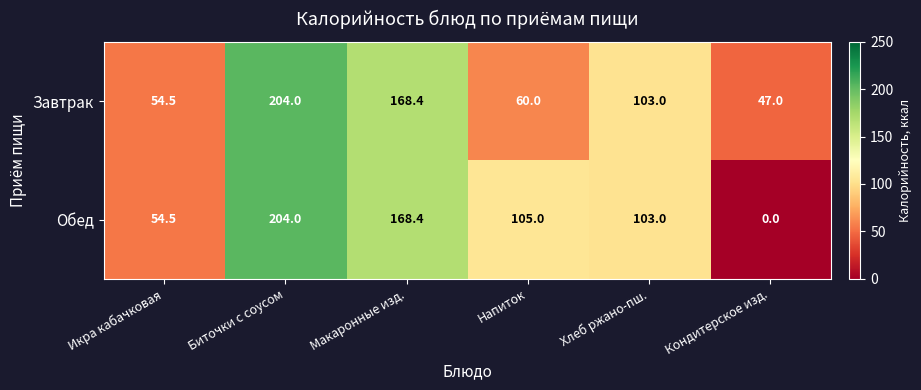

Which series has the largest total across all categories?

Завтрак